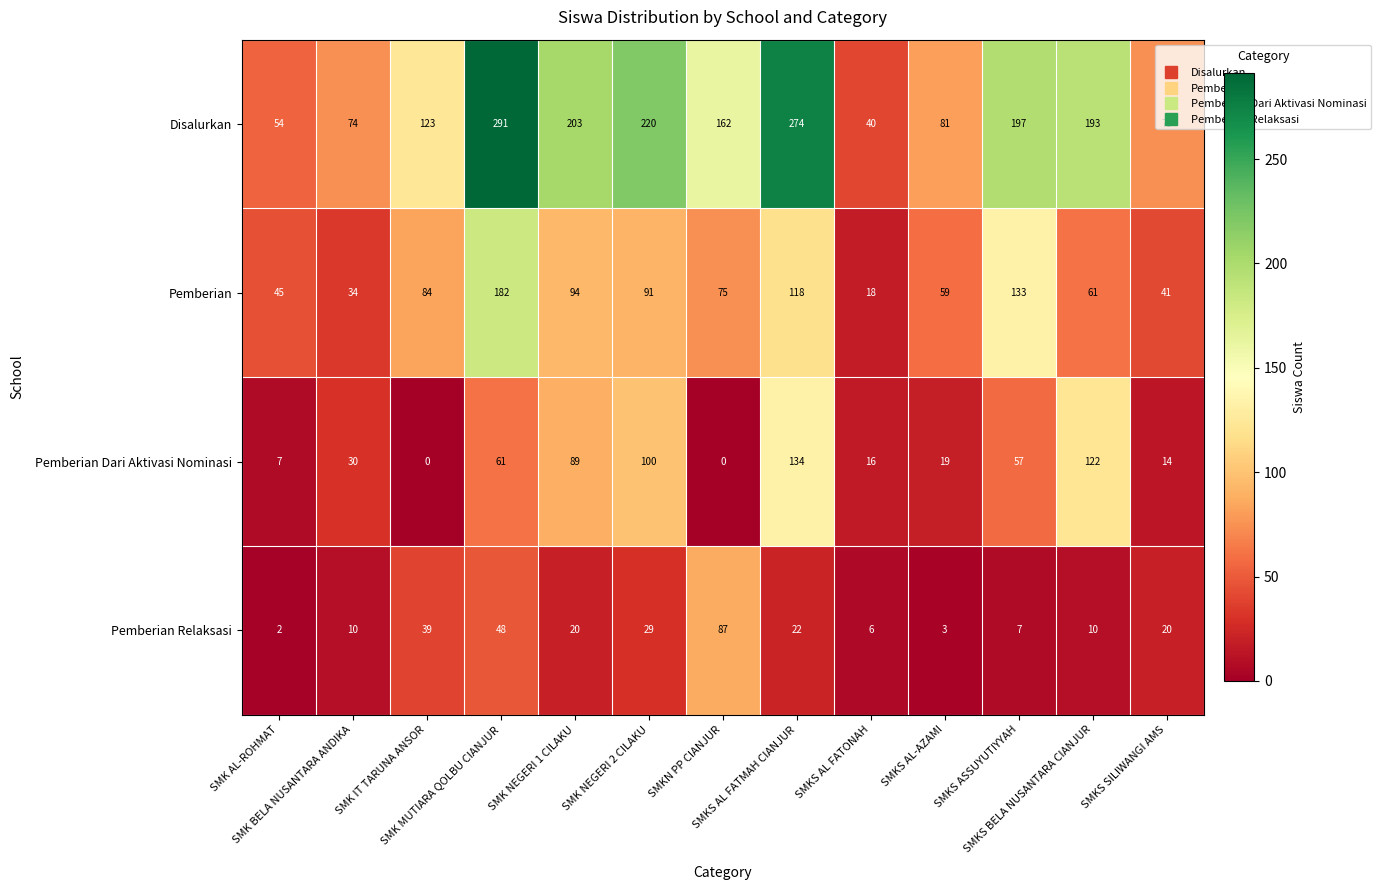

What is the difference between the maximum and minimum values in the Pemberian series?

164